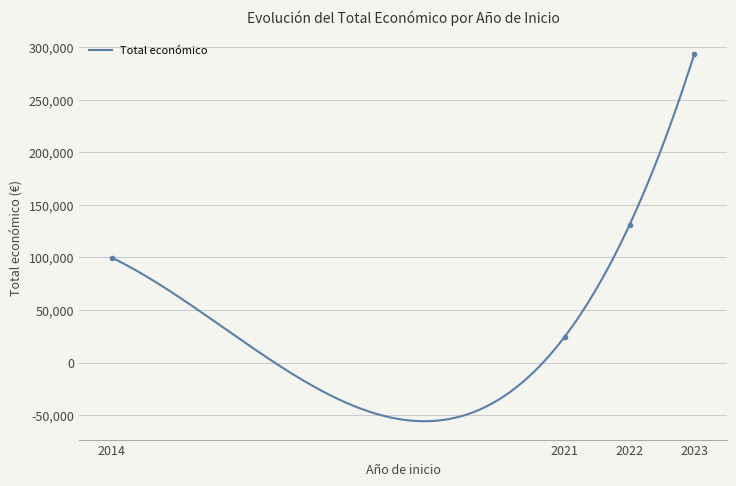

What is the maximum value for Total económico?

293144.0